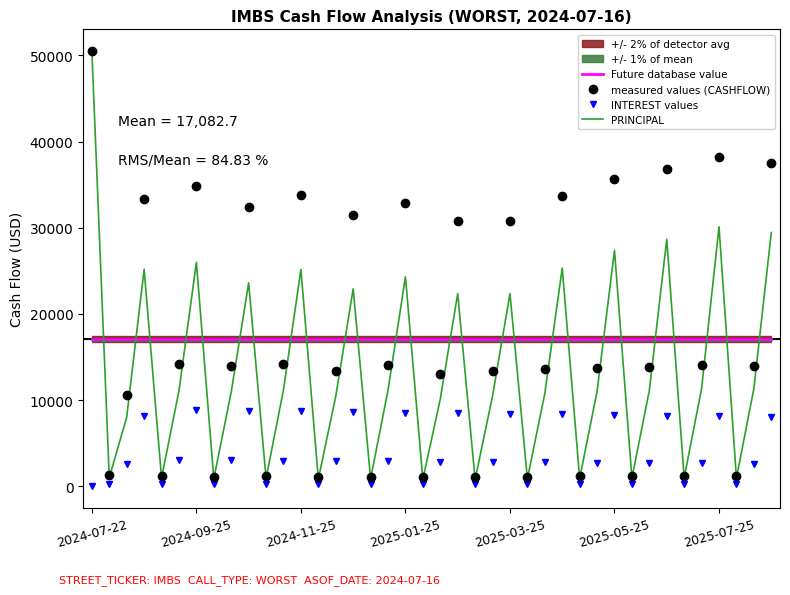

What is the maximum value for Future database value?

17116.8